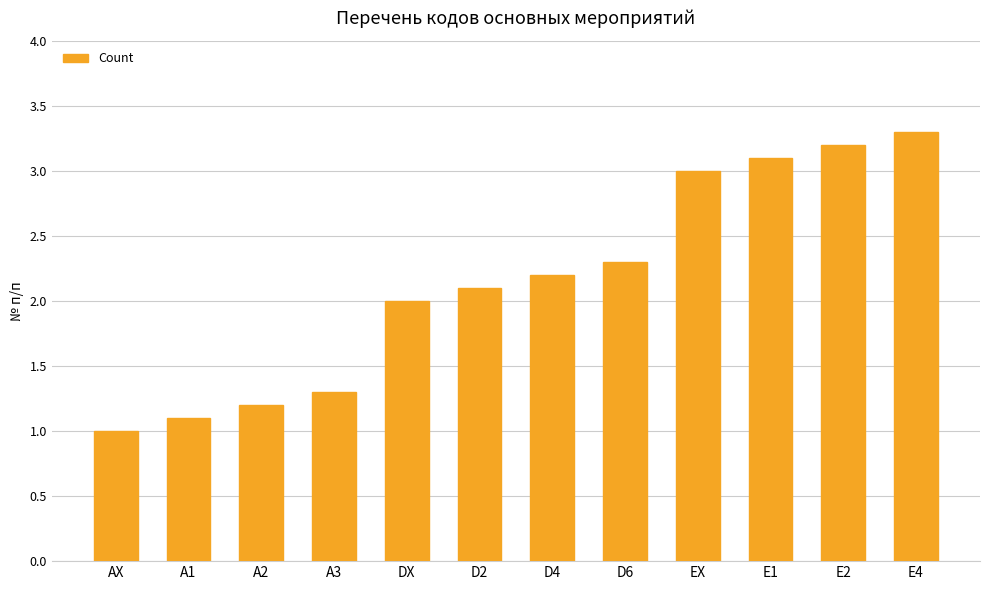

What is the difference between the maximum and minimum values?

2.3